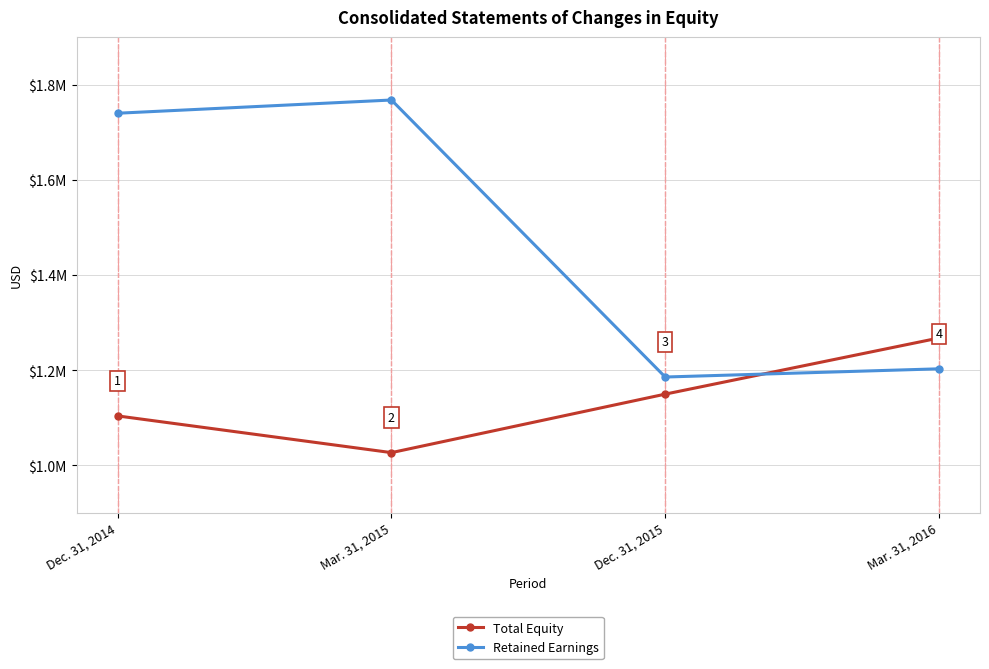

In Retained Earnings, how many points are higher than both neighbors (excluding endpoints)?

1